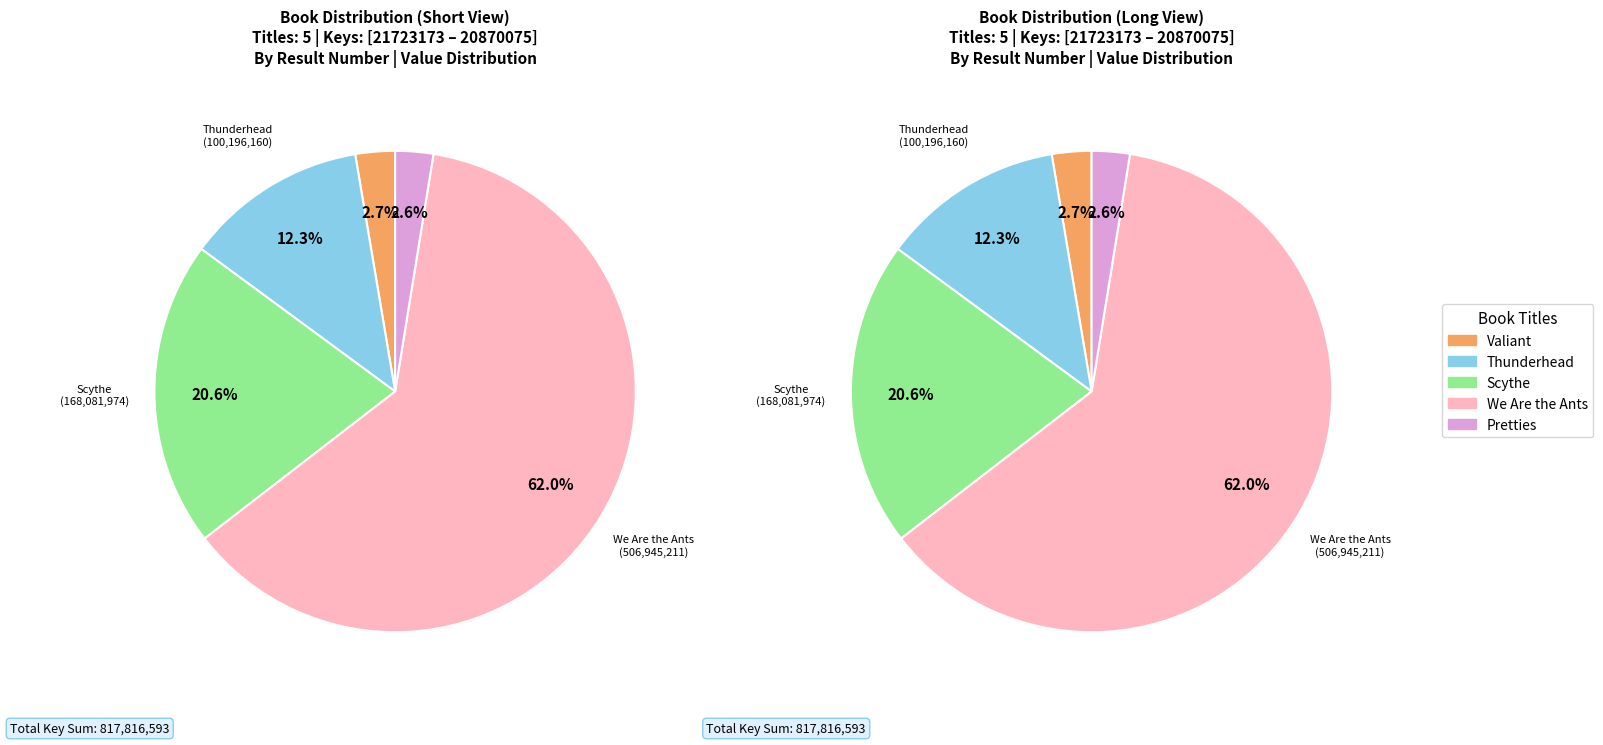

The Scythe slice represents 7% of the pie. True or false?

False